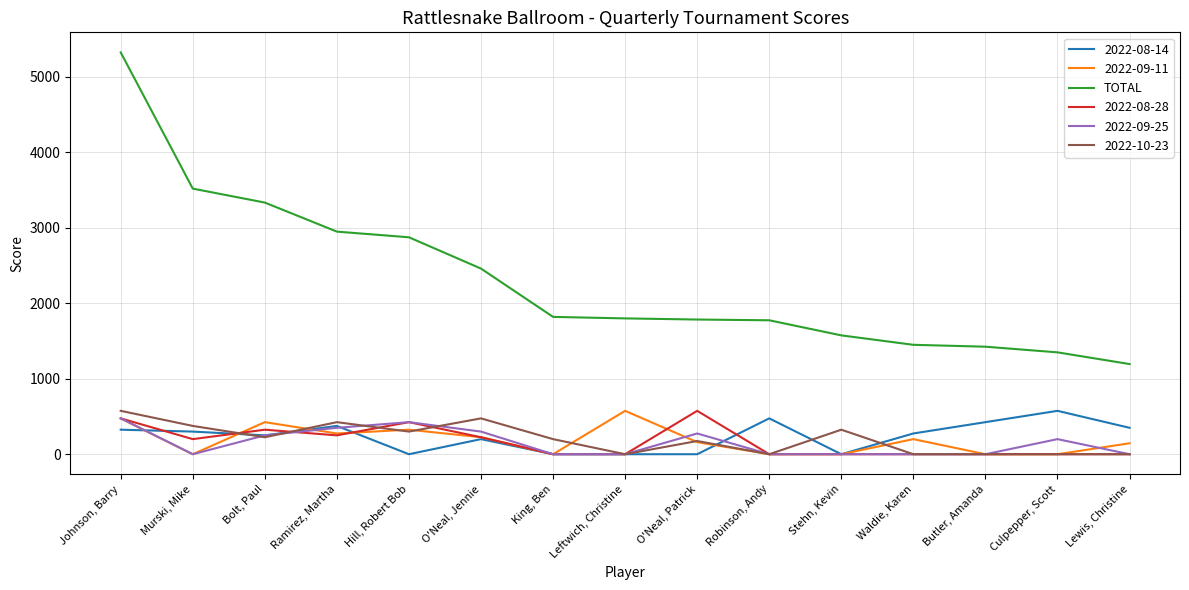

Is it true that 2022-08-28 equals 575 at O'Neal, Patrick?

True